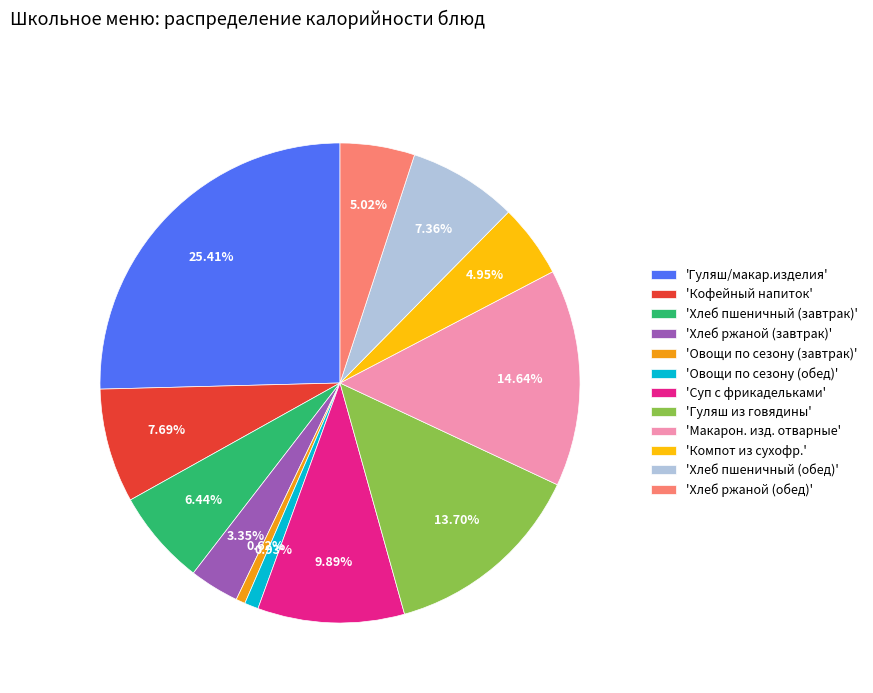

Is 'Суп с фрикадельками' the majority of the pie?

No